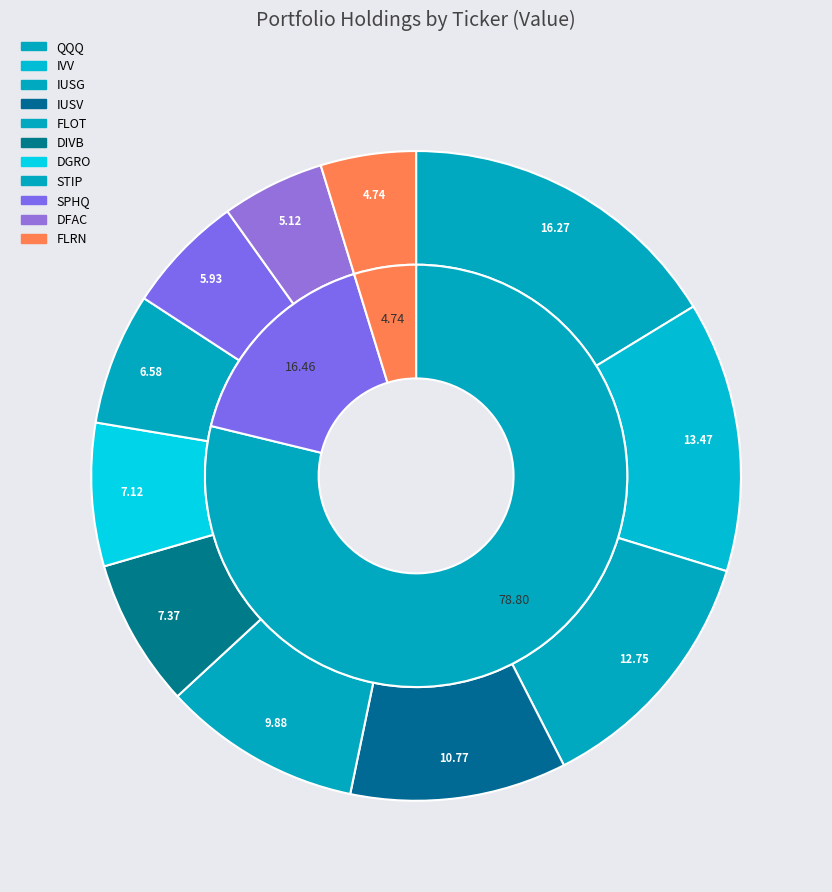

To the nearest percent, what portion does IUSG represent?

13%